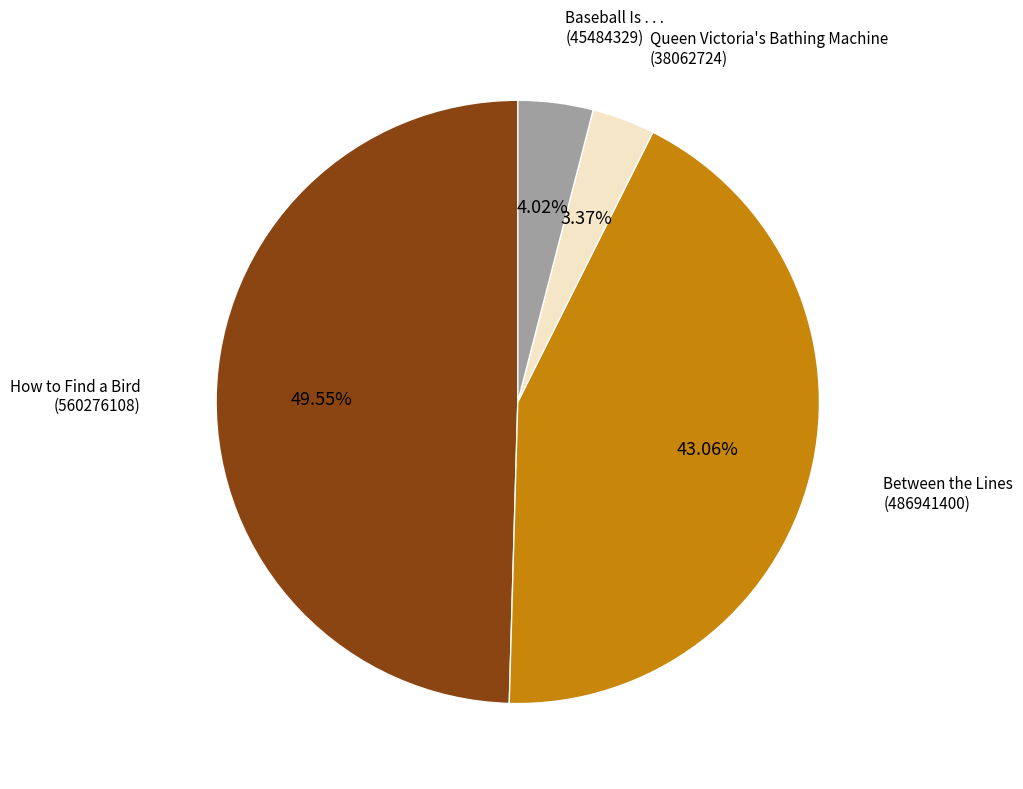

How many slices are in this pie chart?

4